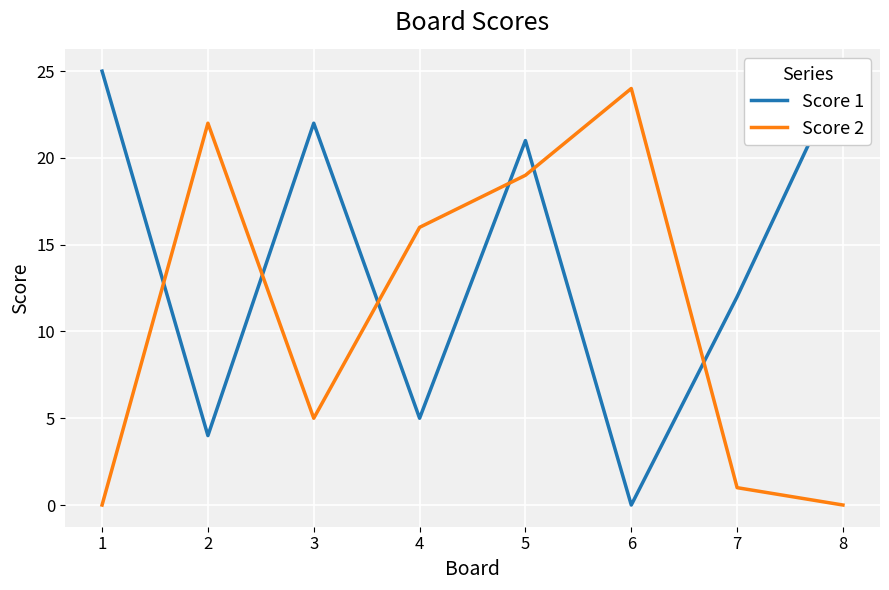

How many positive values does the Score 1 series have?

7